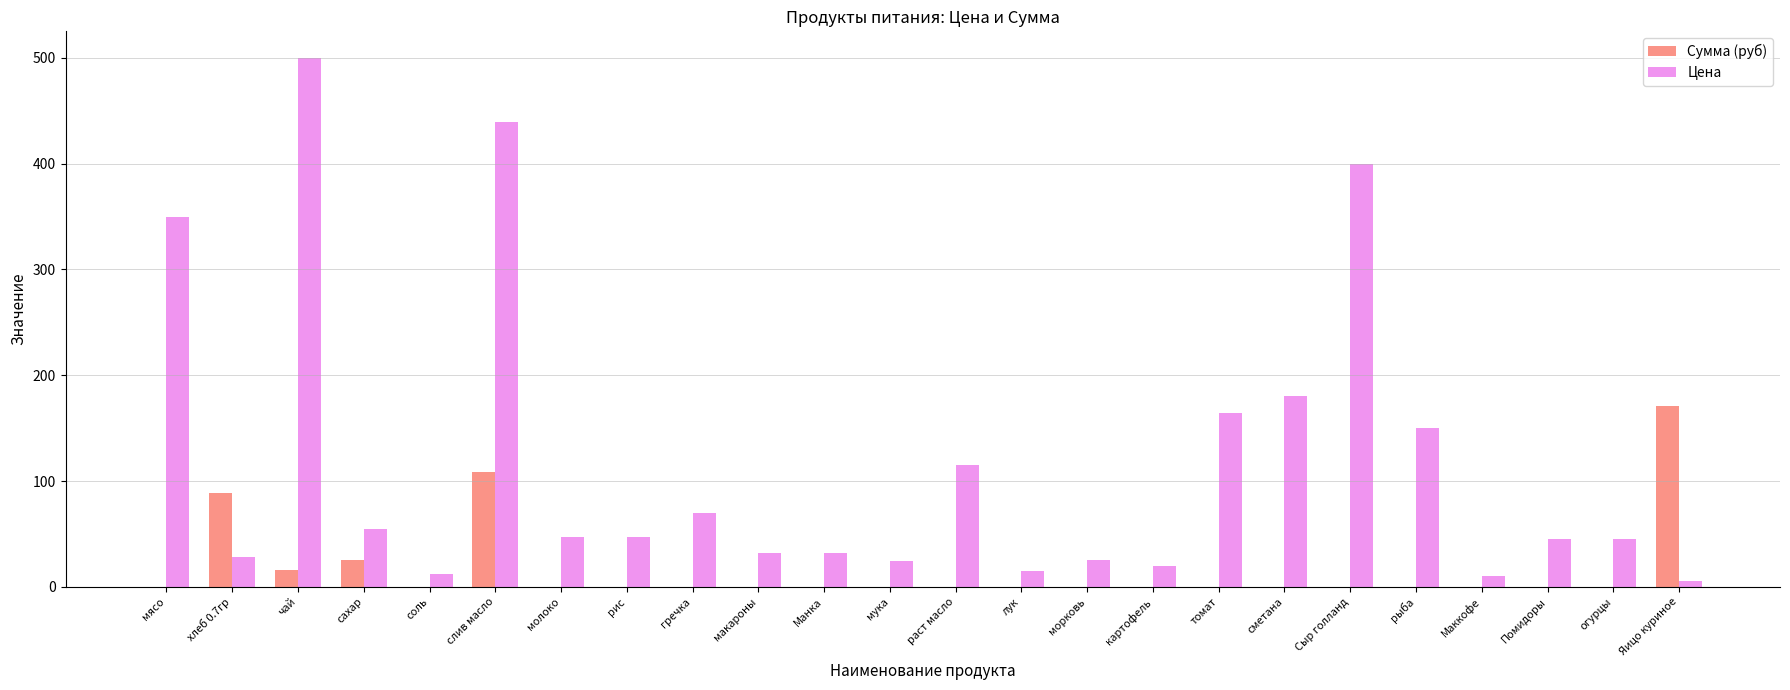

Does the chart contain stacked bars?

No